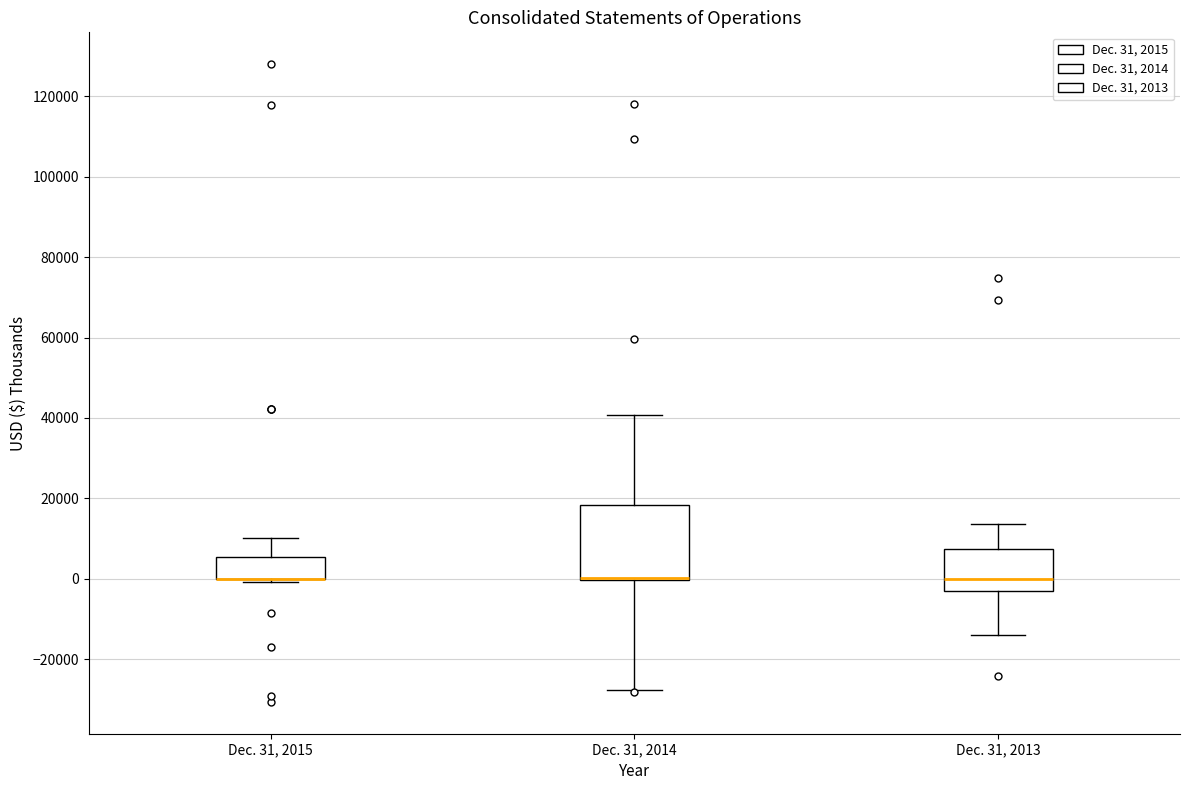

Reading left to right, read every box against the y-axis: the position of its median line, the range the box covers, and the ends of its whiskers. The values are not printed on the chart, so give them approximately, as read against the axis.

Dec. 31, 2015: median 0 (drawn on the box's lower edge), box 0 to 6000, whiskers 0 (just below the box's lower edge) to 10000
Dec. 31, 2014: median 0 (drawn on the box's lower edge), box 0 to 18000, whiskers -28000 to 40000
Dec. 31, 2013: median 0, box -4000 to 8000, whiskers -14000 to 14000